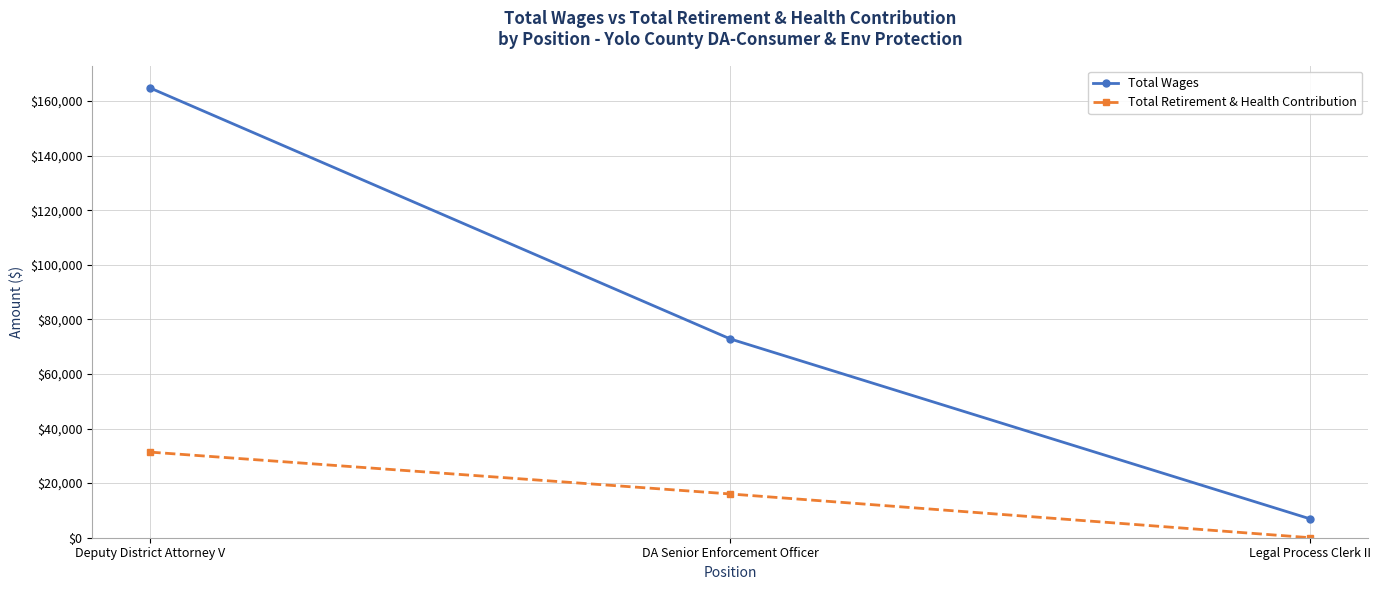

What is the label of the 1st point from the left?

Deputy District Attorney V